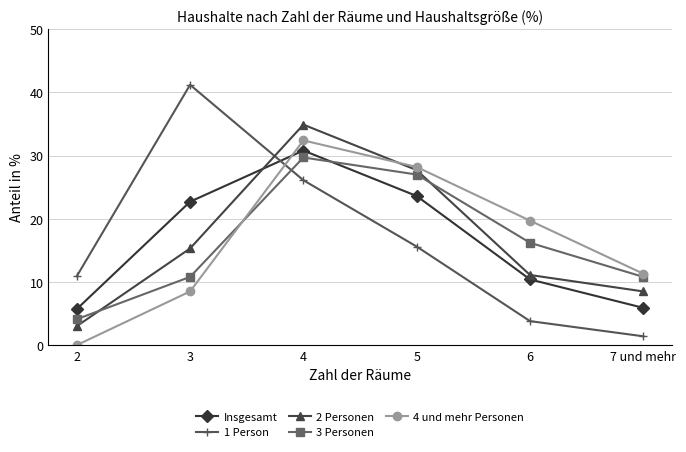

What is the total value across all series at 6?

61.2